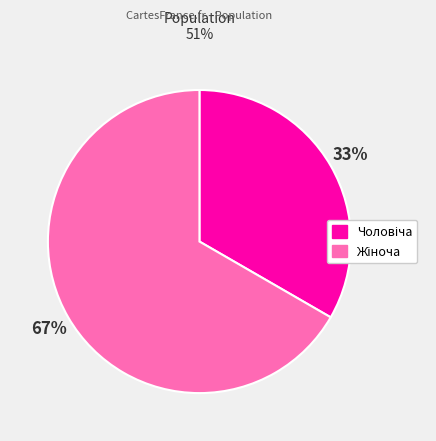

To the nearest percent, what is the average slice percentage?

50%